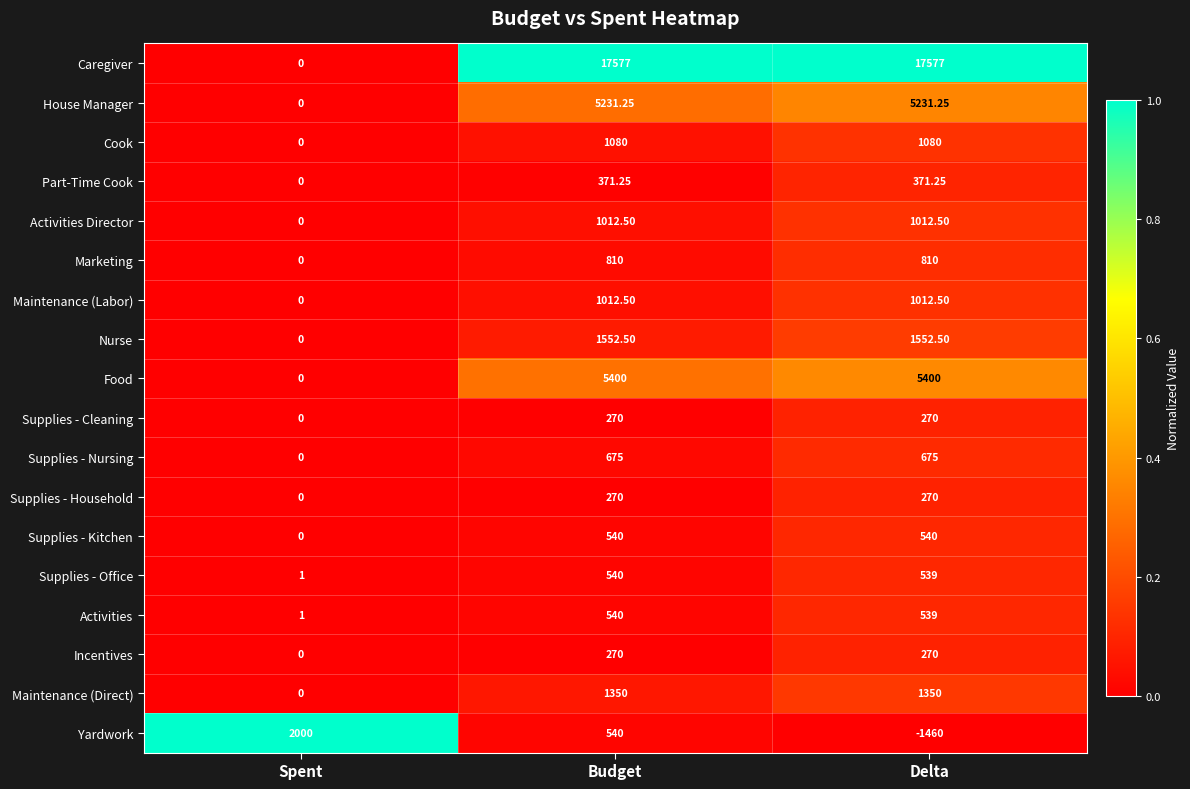

Is the value of Activities at Spent greater than the value of Supplies - Cleaning at Delta?

No